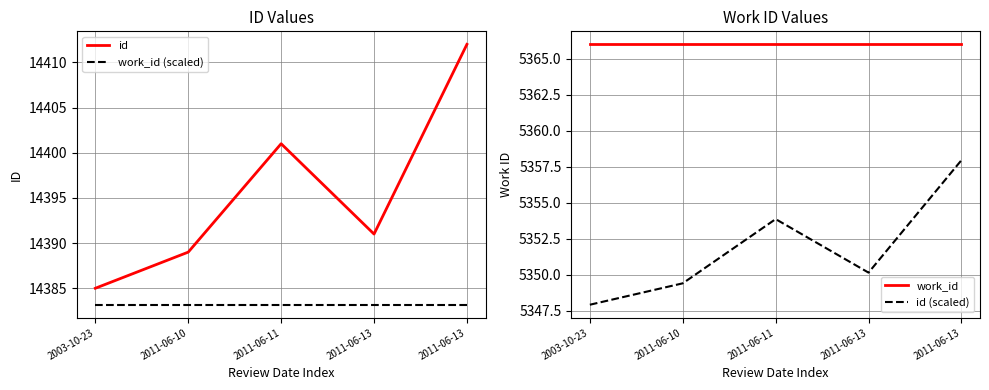

How many lines are shown in the chart?

4